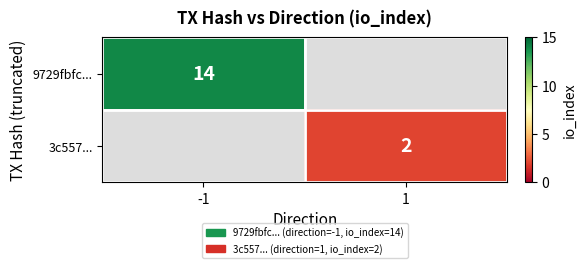

Is it true that 3c557... equals 2 at 1?

True